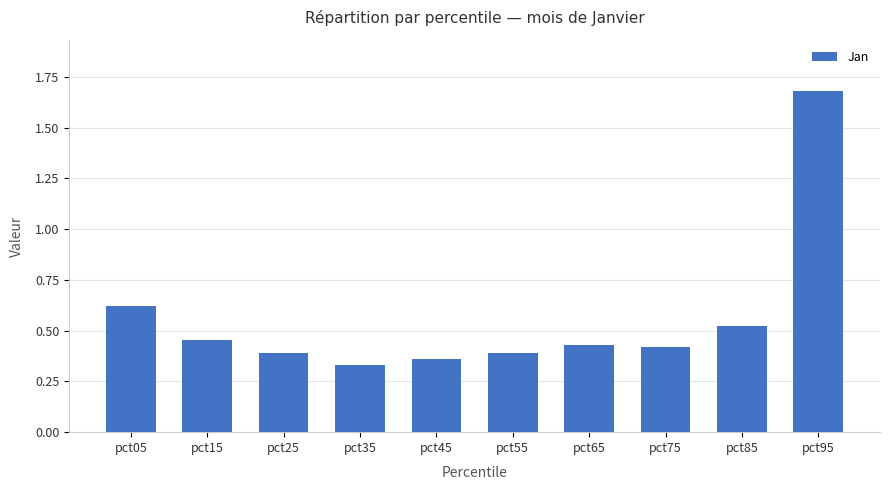

How many series are shown in this chart?

1